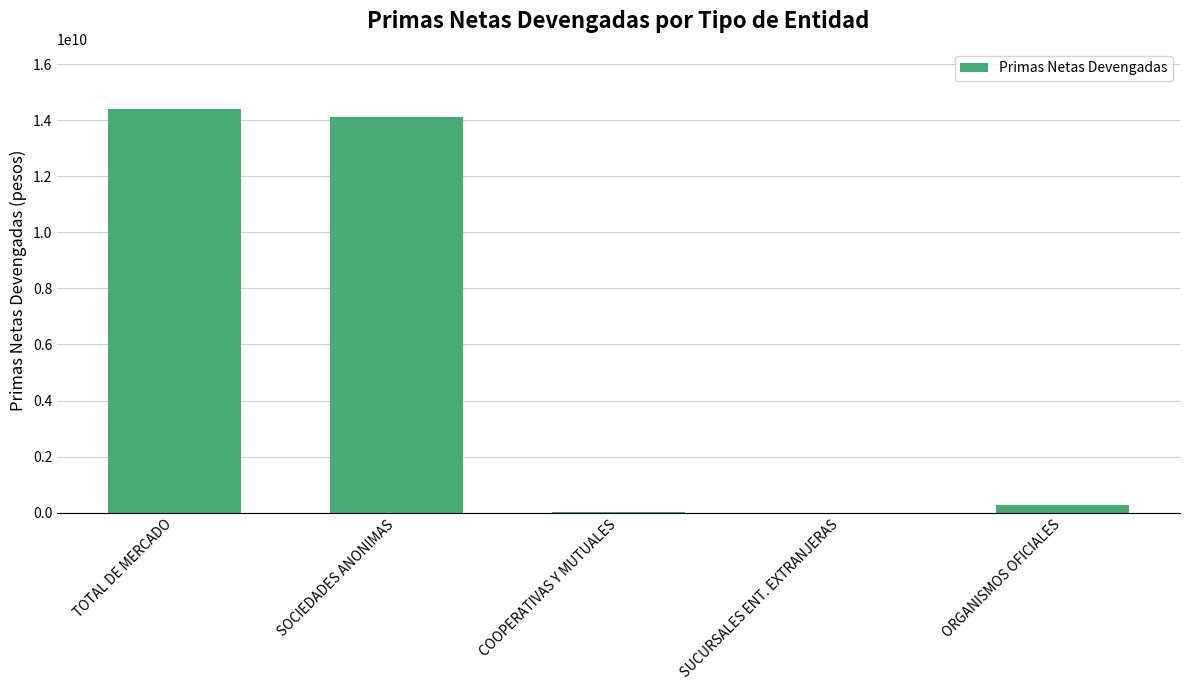

What is the change in value from TOTAL DE MERCADO to SUCURSALES ENT. EXTRANJERAS?

-14384472343